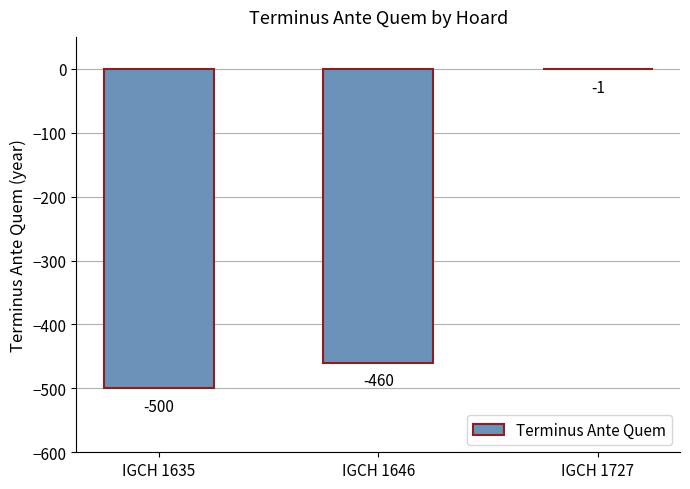

At which category does the chart reach its peak across all series?

IGCH 1727